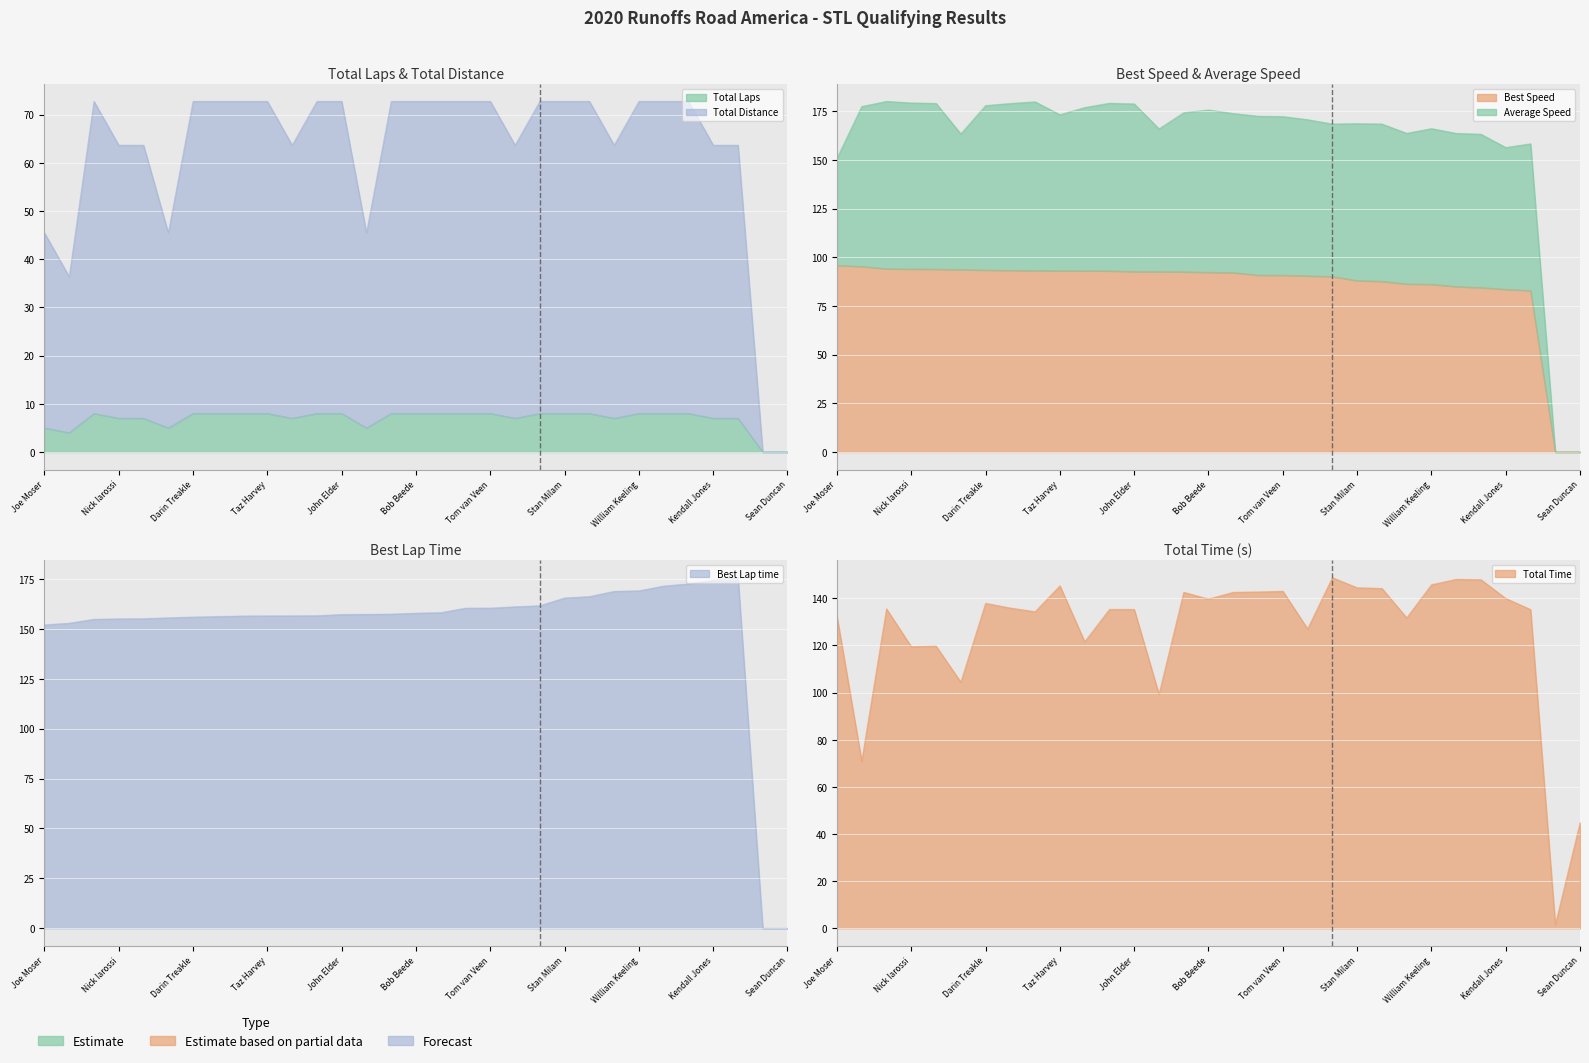

What is the average value of the Best Speed series?

85.0